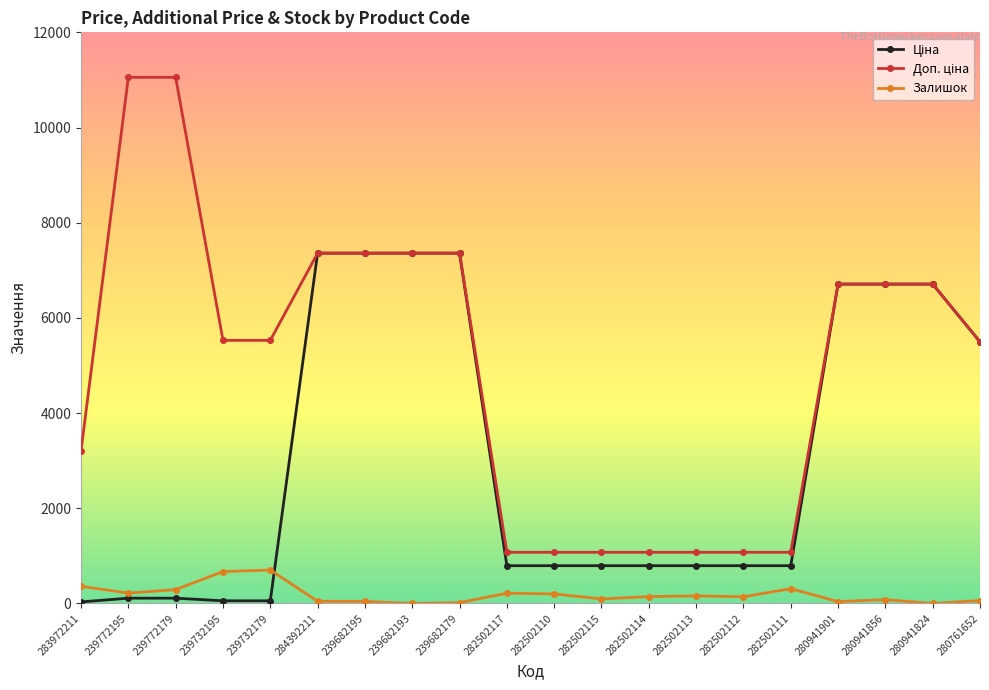

True or false: Залишок has more than 1 interior local peaks.

True